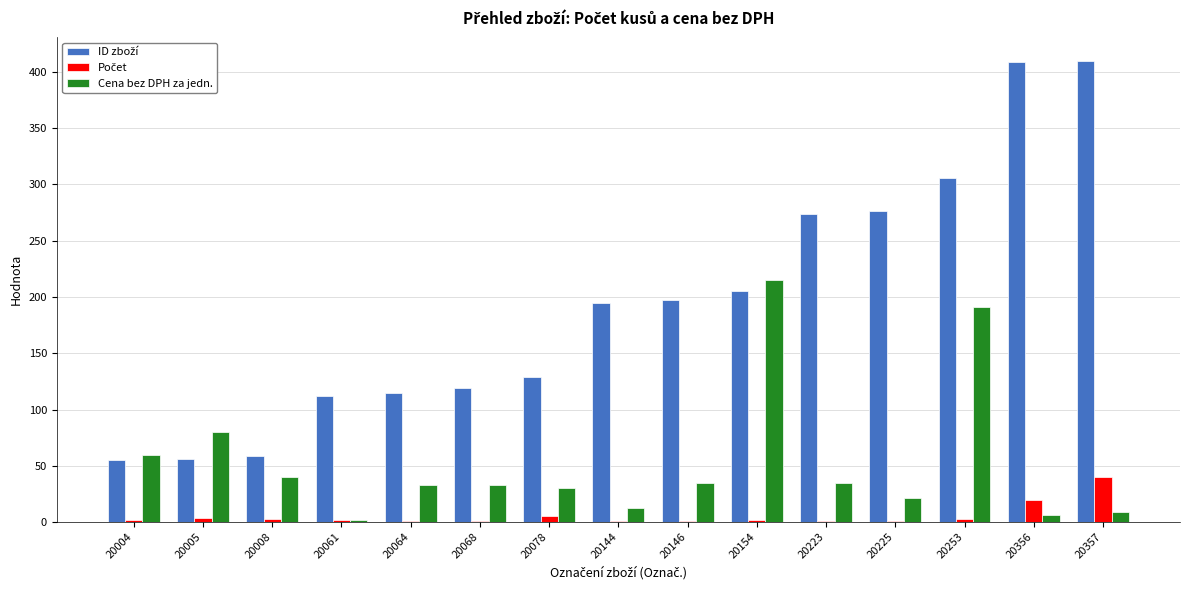

Count the number of data series in this chart.

3